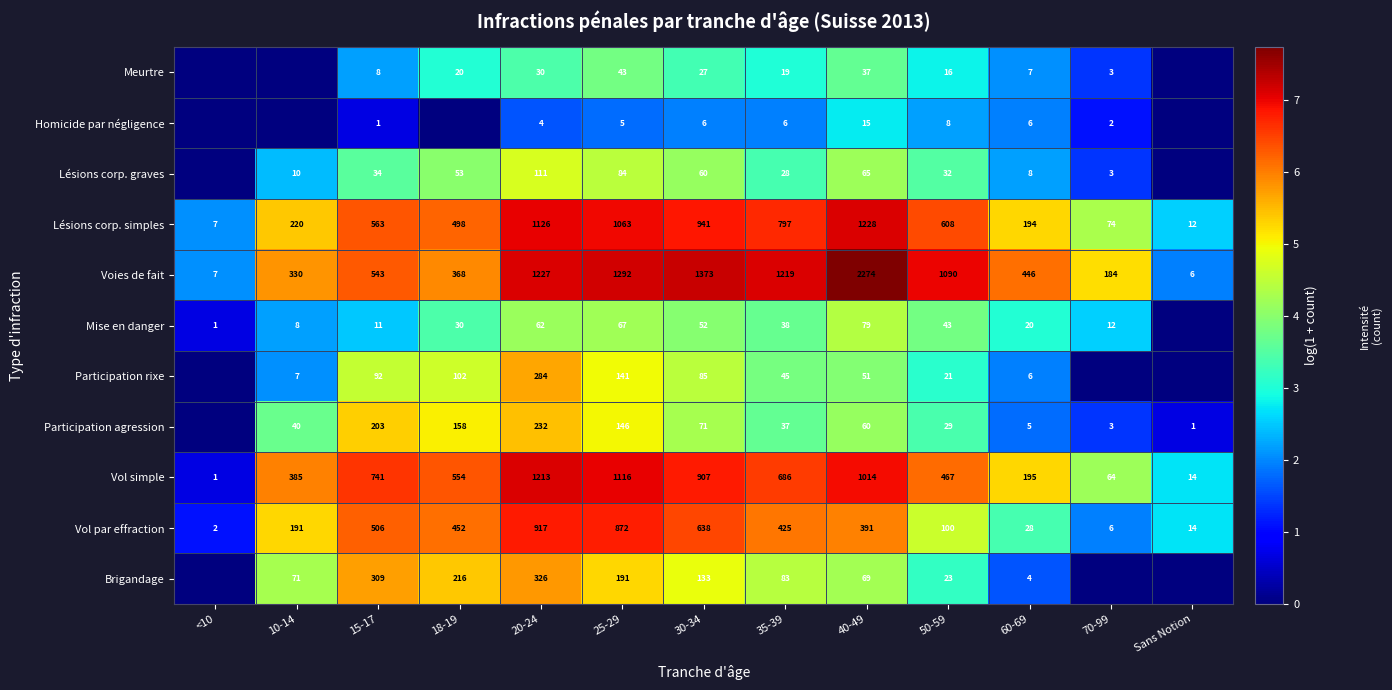

What is the difference between the highest and lowest values at 25-29?

1287